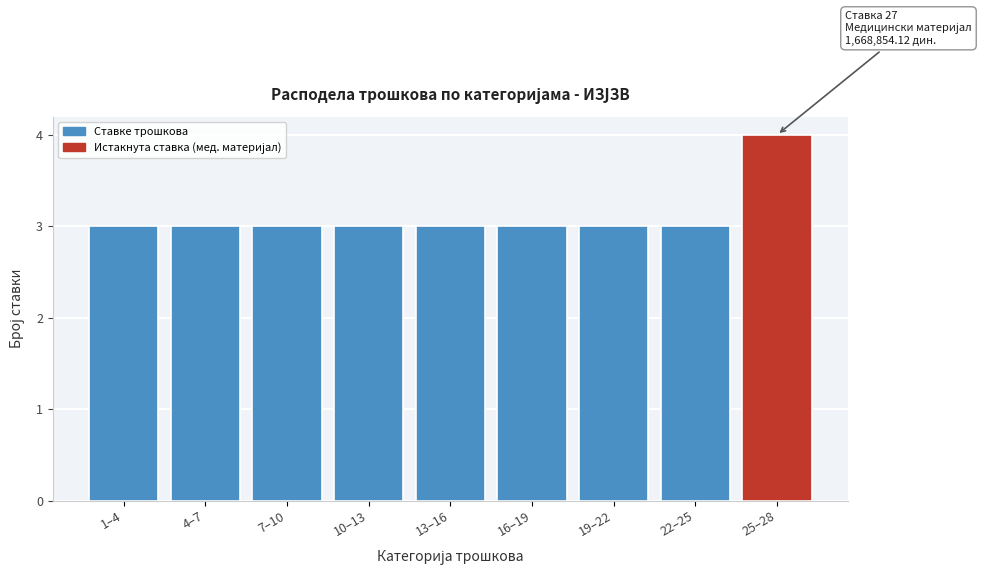

Reading left to right, transcribe all the data shown in this chart.

1–4=3	4–7=3	7–10=3	10–13=3	13–16=3	16–19=3	19–22=3	22–25=3	25–28=4